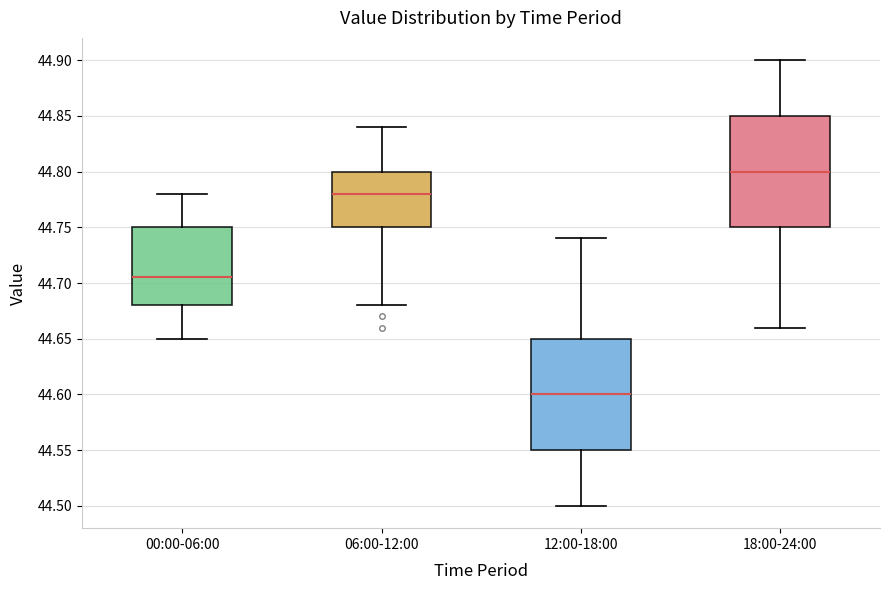

Where does the median line of the box for 06:00-12:00 sit on the y-axis? The values are not printed on the chart, so give them approximately, as read against the axis.

44.780